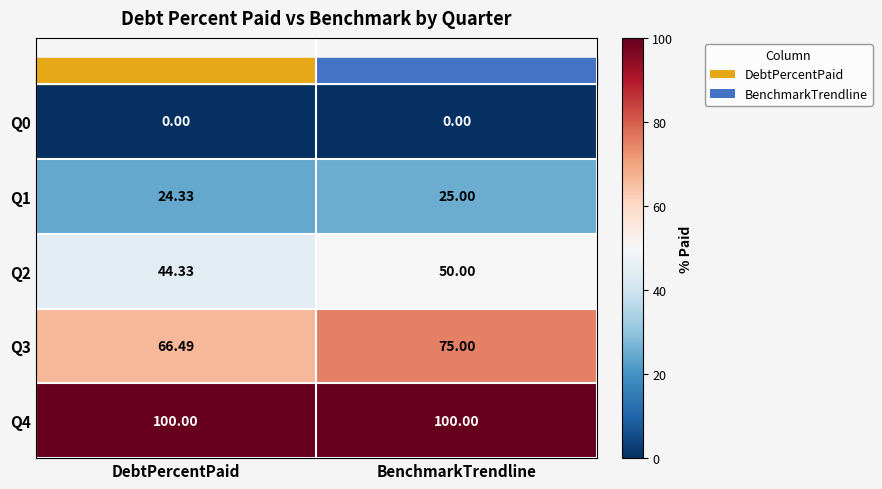

Rank the series by their average value, from lowest to highest.

Q0, Q1, Q2, Q3, Q4